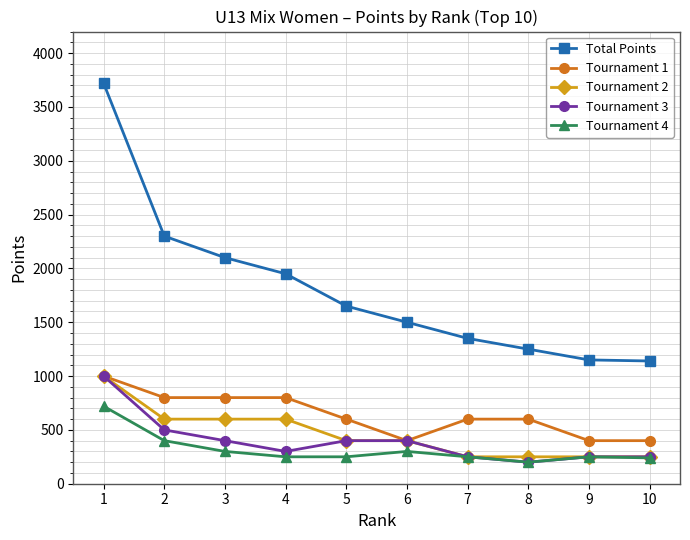

True or false: Tournament 2 has a value of 400 at 6.

True